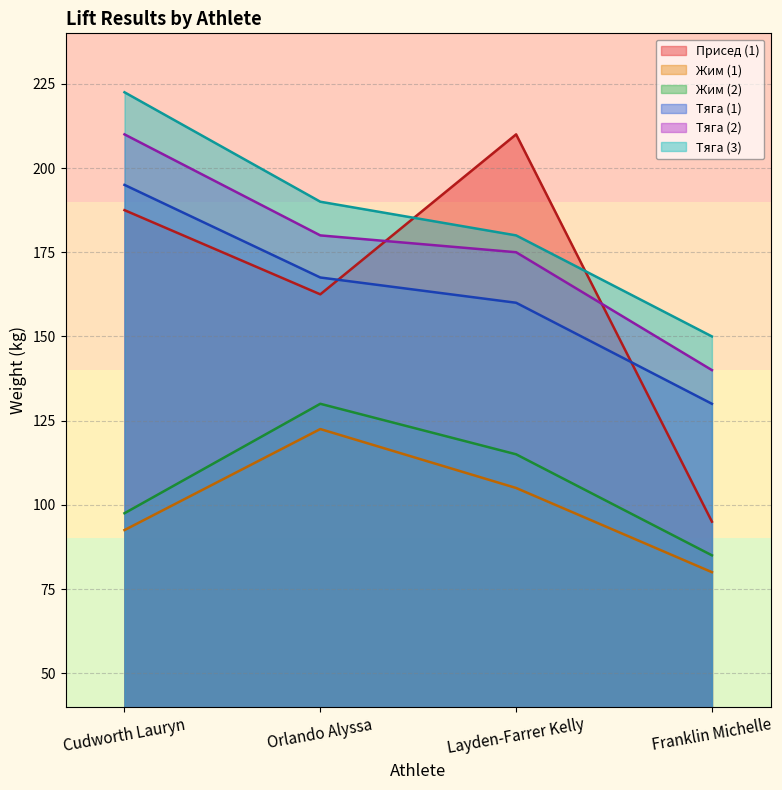

What are all the series names shown in the legend?

Присед (1), Жим (1), Жим (2), Тяга (1), Тяга (2), Тяга (3)